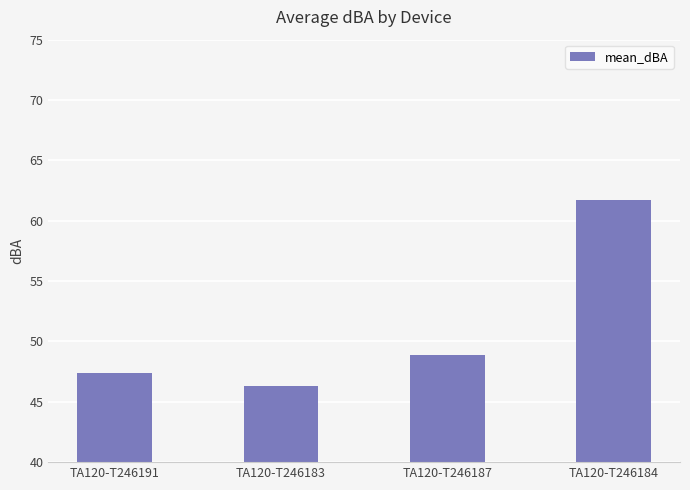

What is the difference between the values at TA120-T246191 and TA120-T246187?

1.5